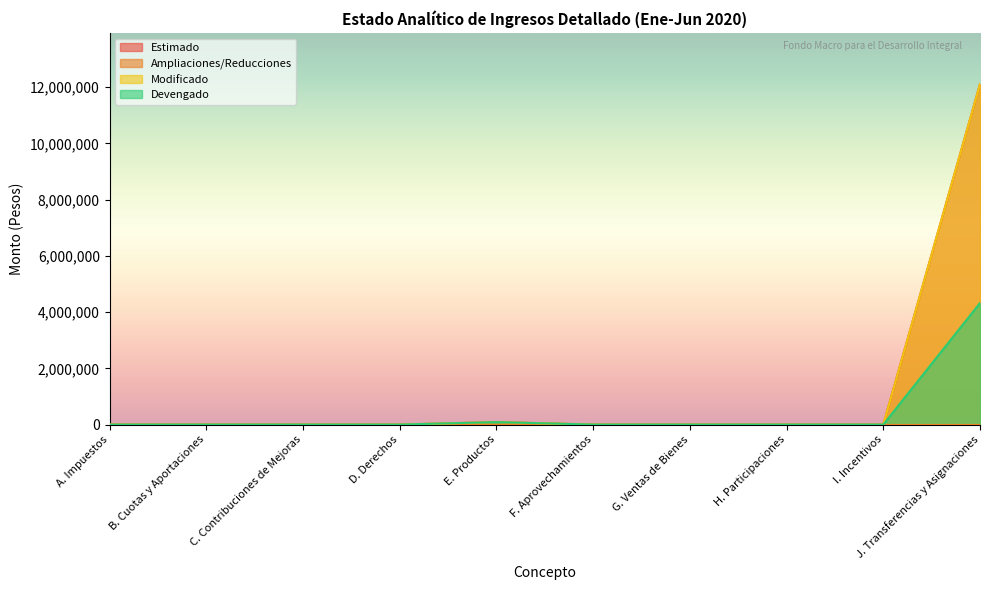

At which category does the chart reach its minimum across all series?

A. Impuestos